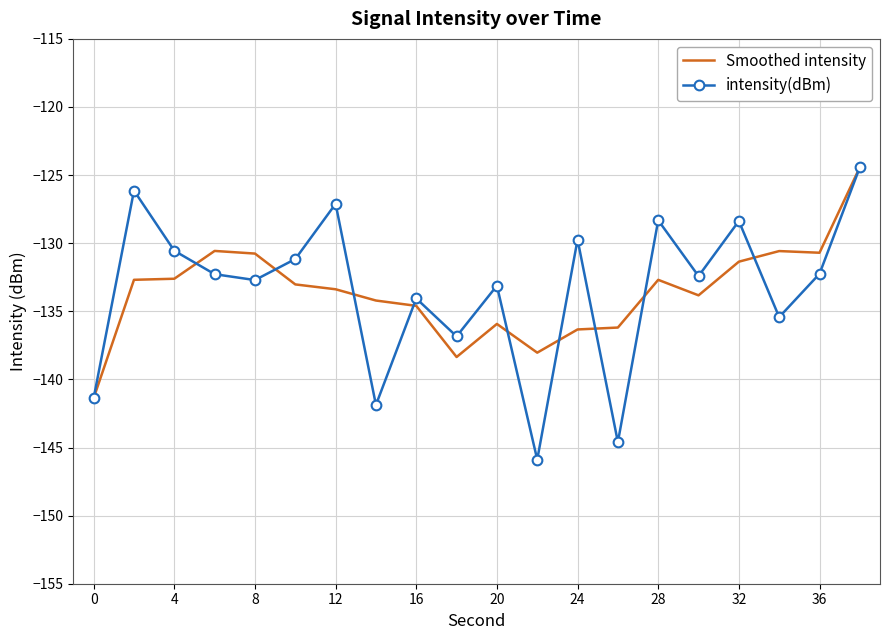

Which series has the widest spread of values?

intensity(dBm)